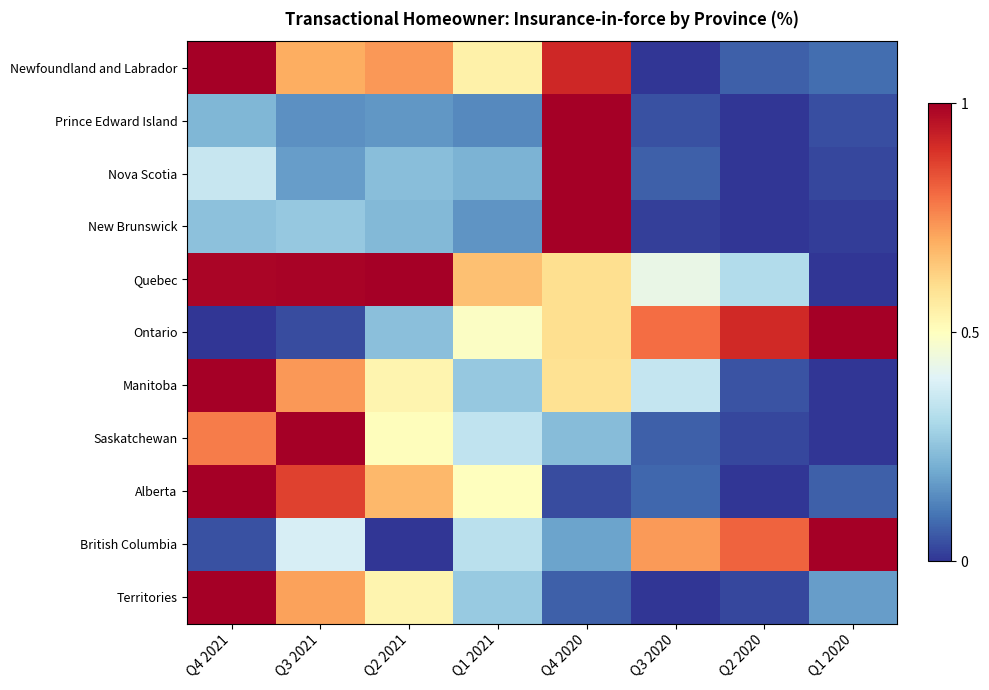

Which series has the widest spread of values?

Ontario